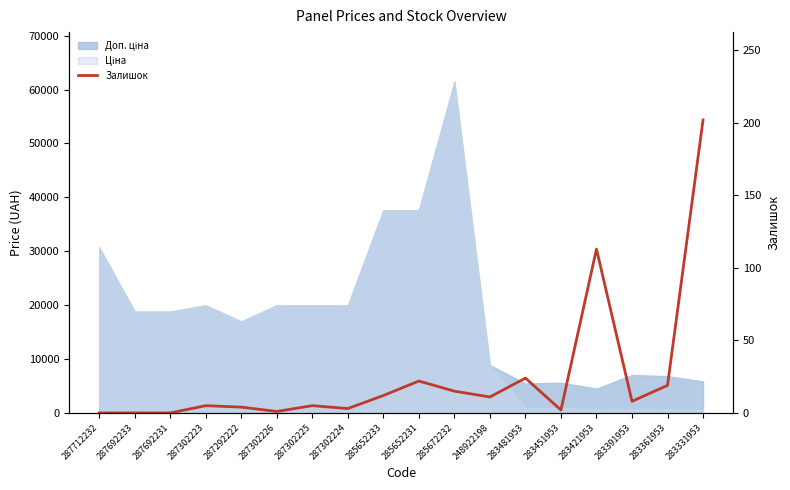

What position from the left is 287692233?

2